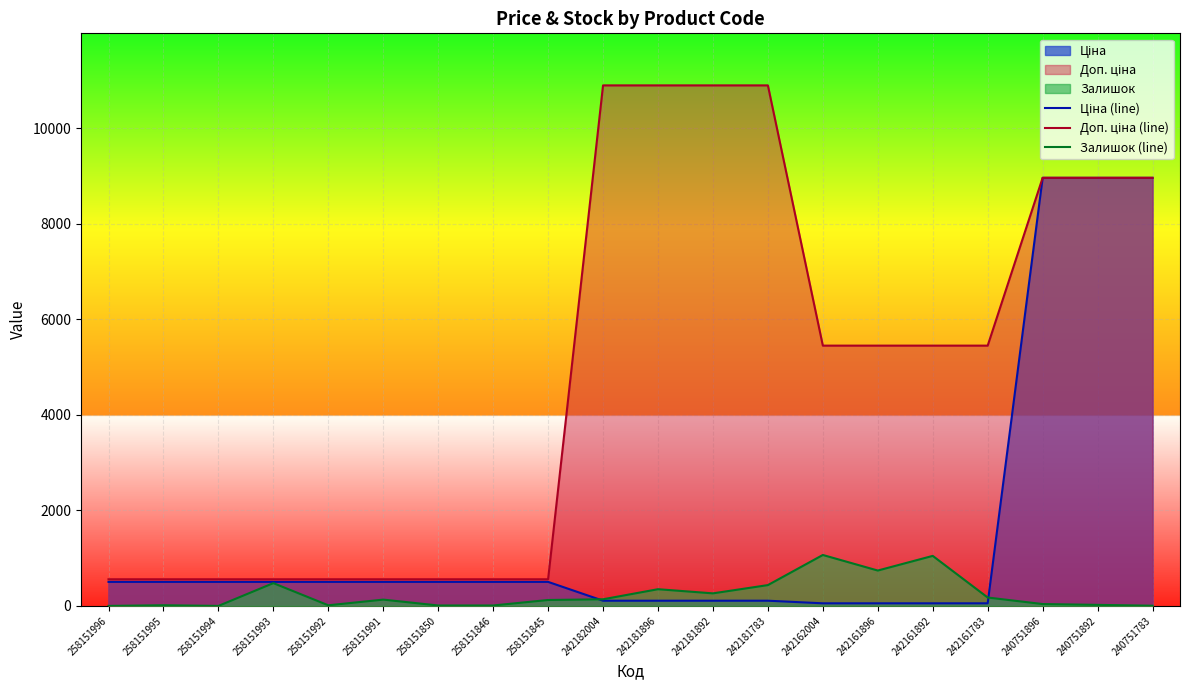

Between 258151996 and 258151994, which series saw the biggest shift?

Ціна (line)